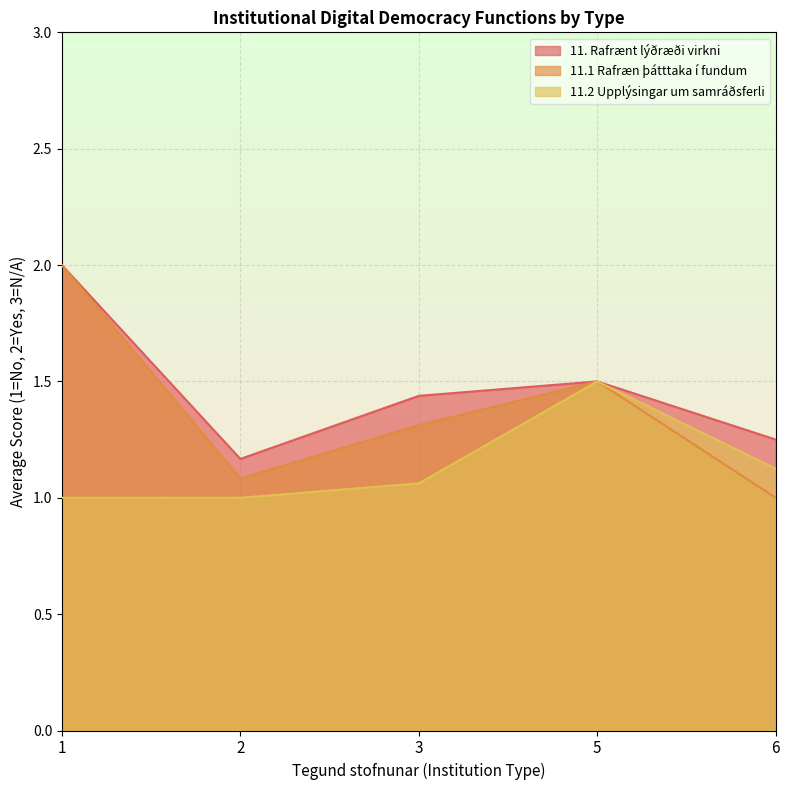

List the series in order of their overall mean, lowest first.

11.2 Upplýsingar um samráðsferli, 11.1 Rafræn þátttaka í fundum, 11. Rafrænt lýðræði virkni